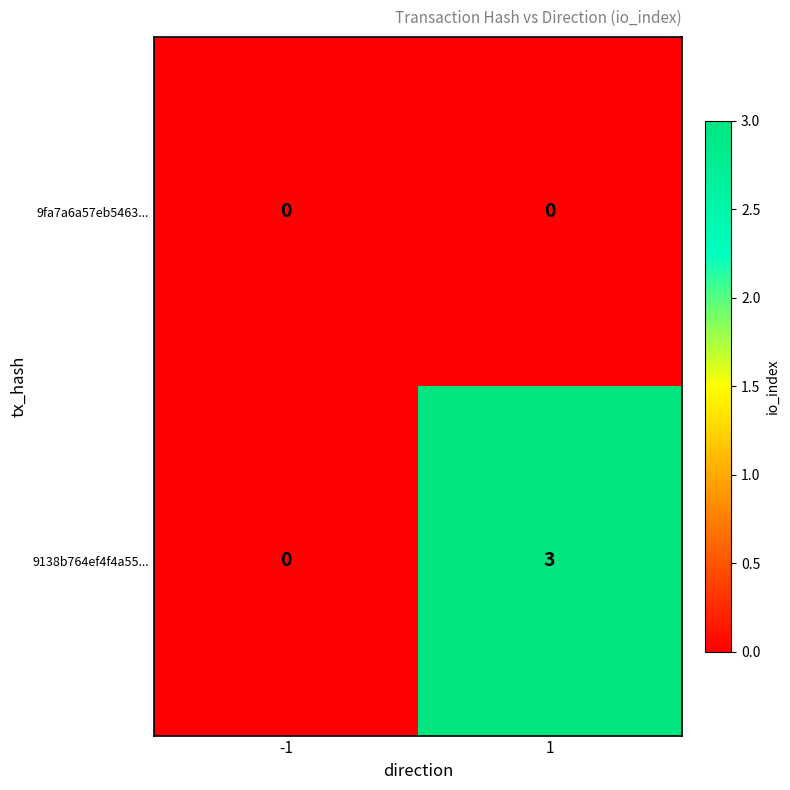

Is it true that 9fa7a6a57eb5463... equals 0 at 1?

True